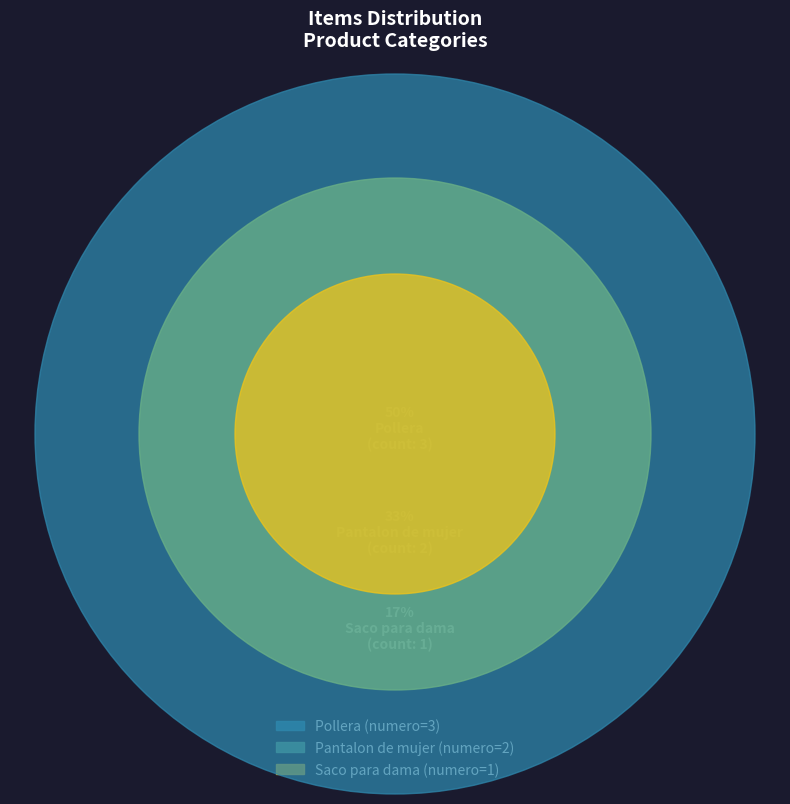

Is it true that Pantalon de mujer is 46% of the pie?

False